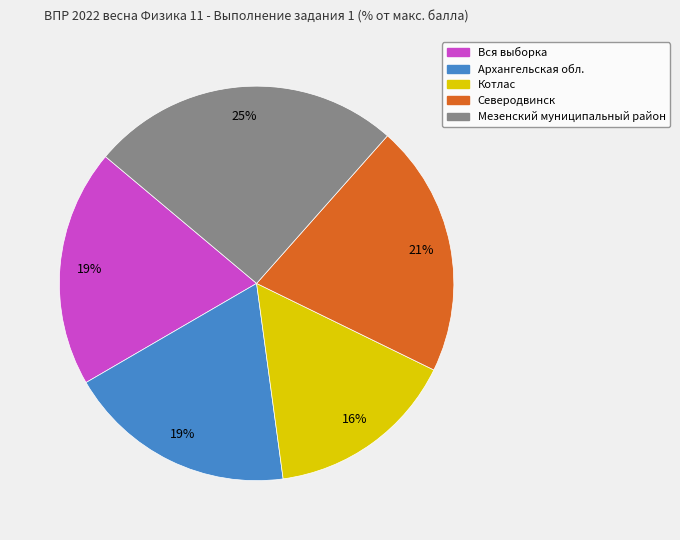

To the nearest percent, what is the difference between the Вся выборка and Мезенский муниципальный район slice percentages?

6%